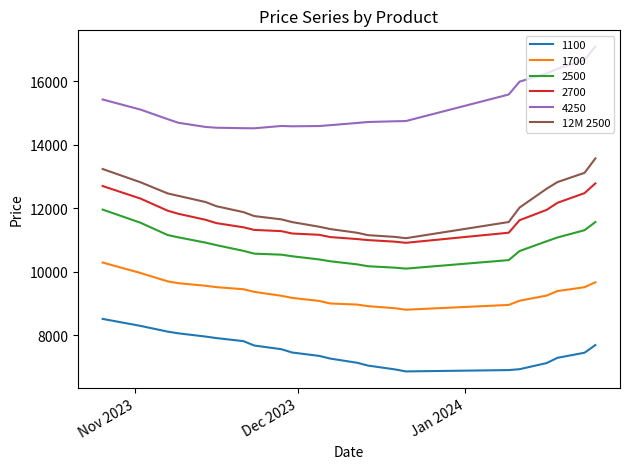

What is the minimum value for 2700?

10914